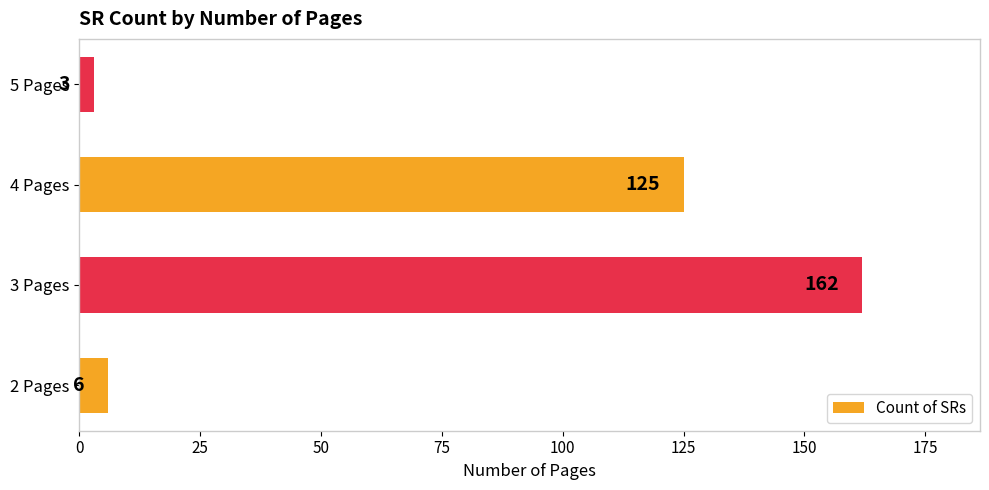

What is the difference between the maximum and second lowest values?

156